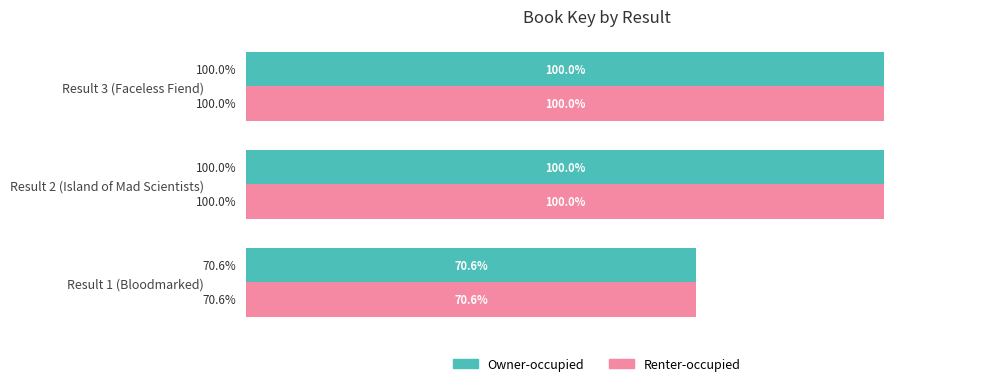

Which category has the lowest value in the Renter-occupied series?

Result 1 (Bloodmarked)